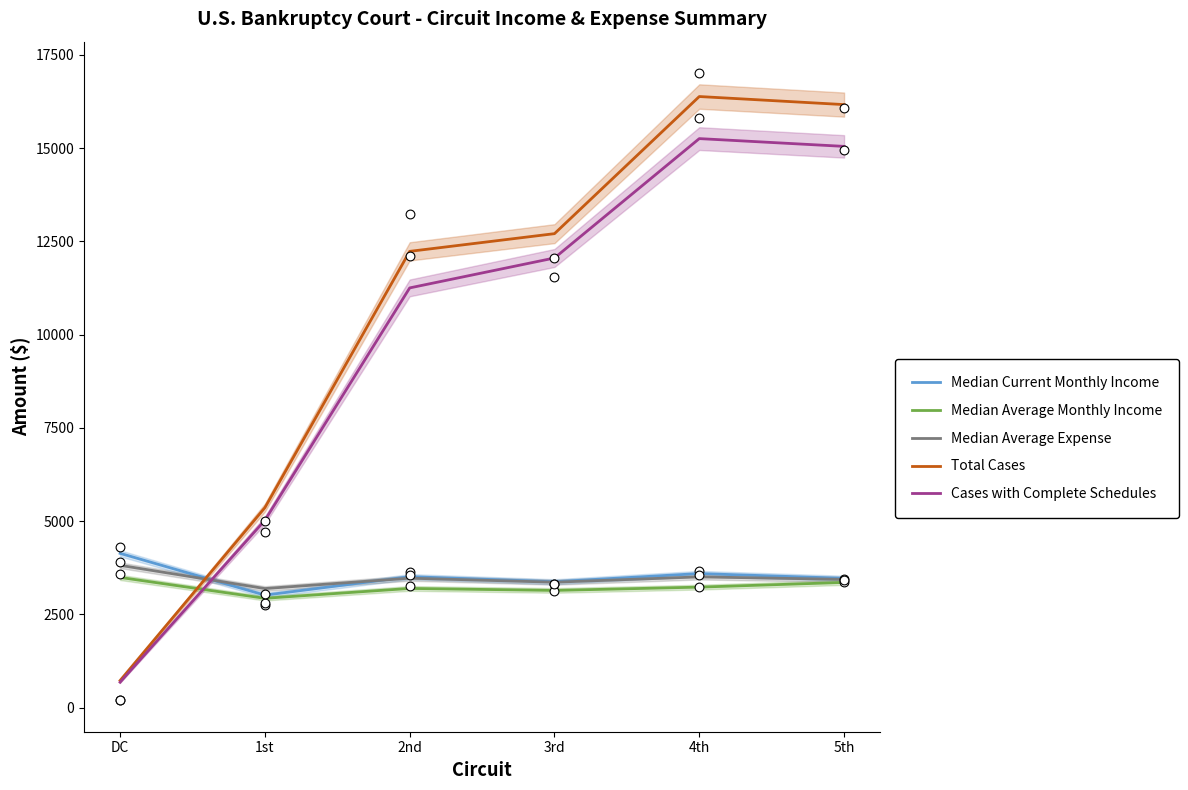

What is the total value across all series at 4th?

41968.8